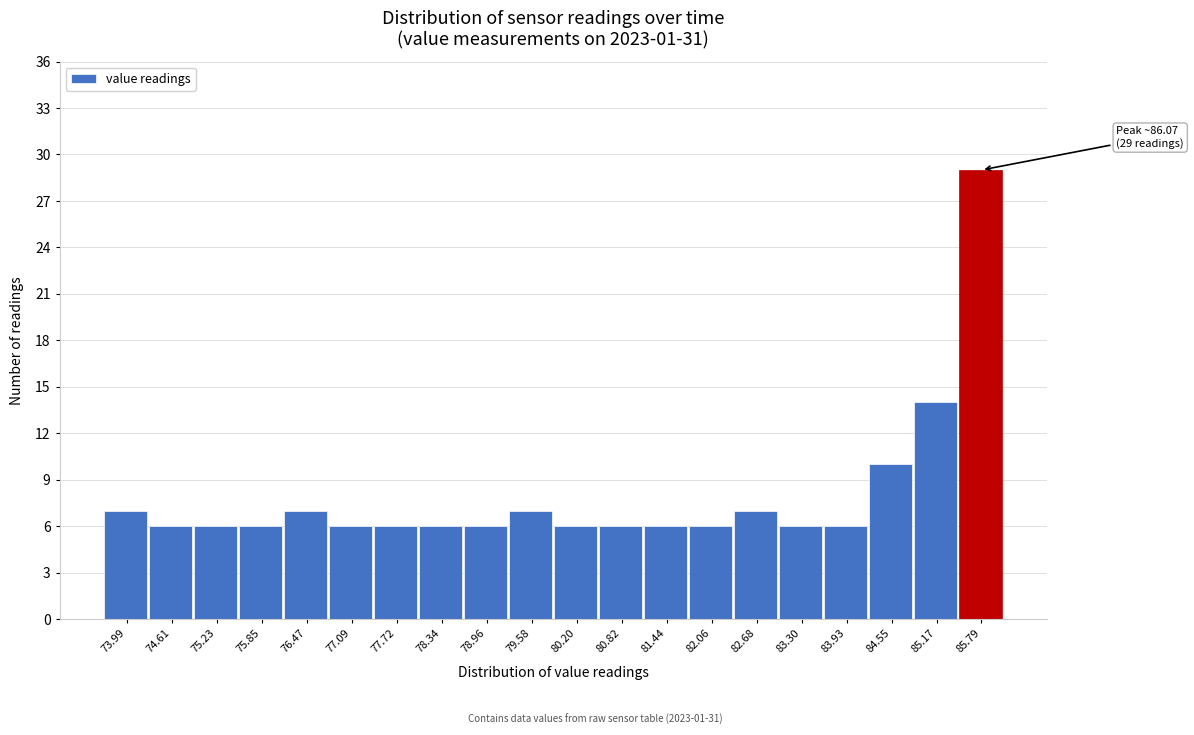

Reading left to right, transcribe all the data shown in this chart.

73.99=7	74.61=6	75.23=6	75.85=6	76.47=7	77.09=6	77.72=6	78.34=6	78.96=6	79.58=7	80.20=6	80.82=6	81.44=6	82.06=6	82.68=7	83.30=6	83.93=6	84.55=10	85.17=14	85.79=29